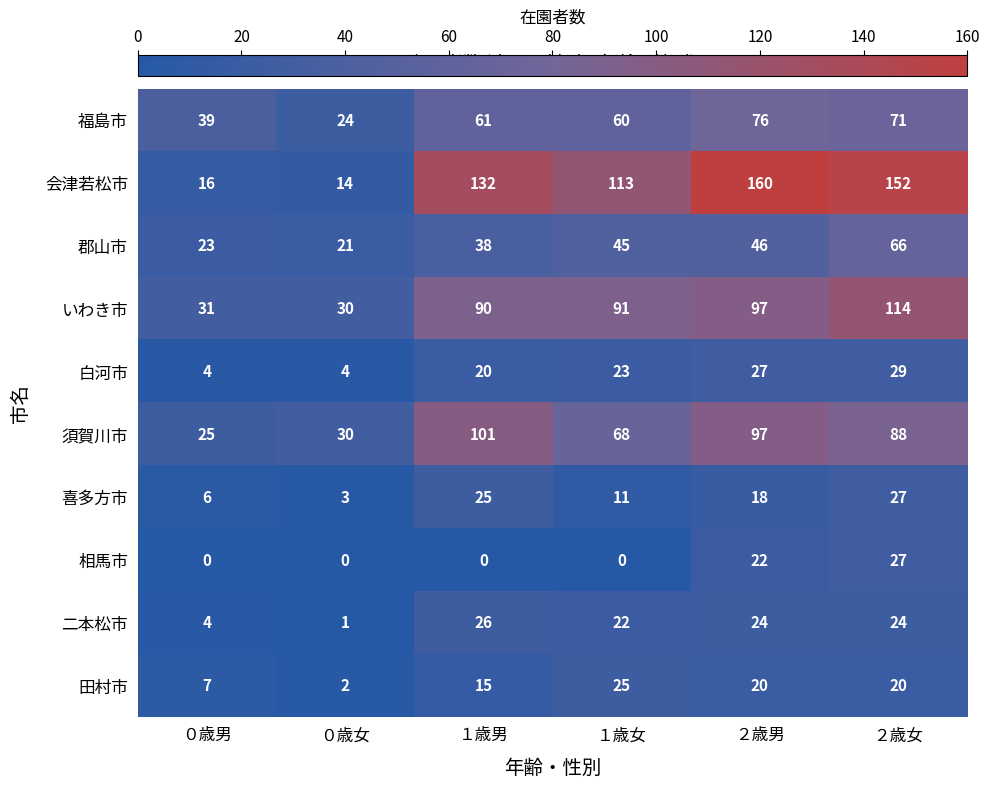

What is the total value across all series at ２歳女?

618